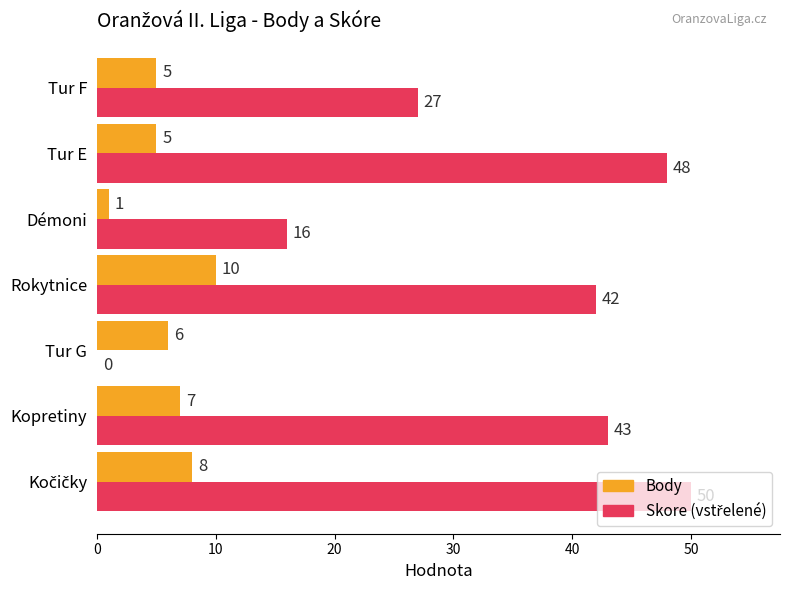

Is it true that Body equals 9 at Tur G?

False